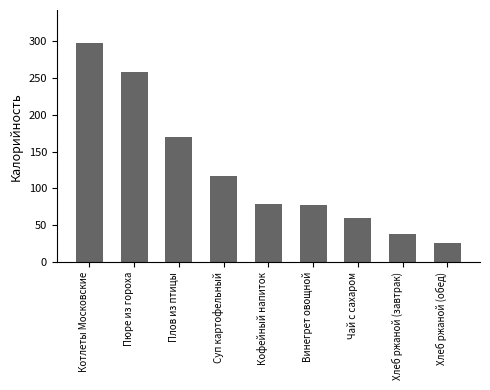

What is the difference between the maximum and minimum values?

271.1